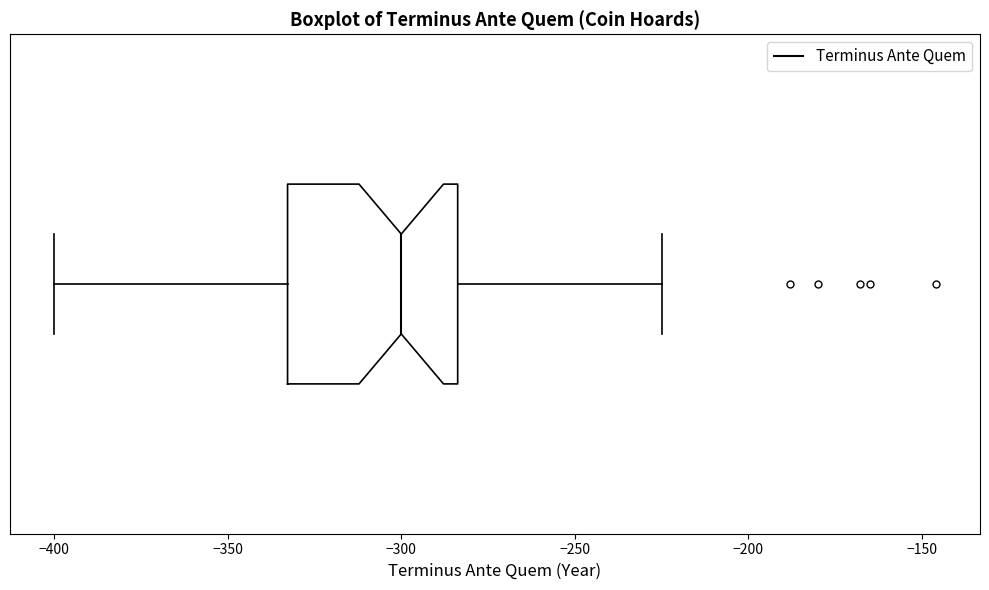

Read this box plot against the x-axis: the position of the median line, the range covered by the box, and the ends of both whiskers. The values are not printed on the chart, so give them approximately, as read against the axis.

median -300, box -335 to -285, whiskers -400 to -225